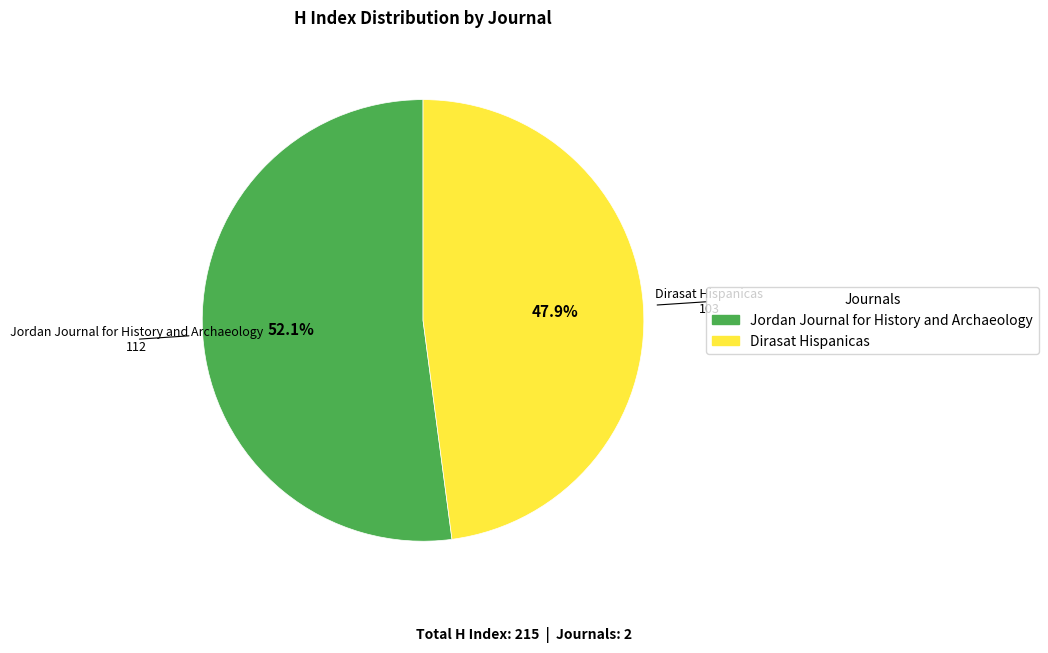

Rank the categories by value from highest to lowest.

Jordan Journal for History and Archaeology, Dirasat Hispanicas